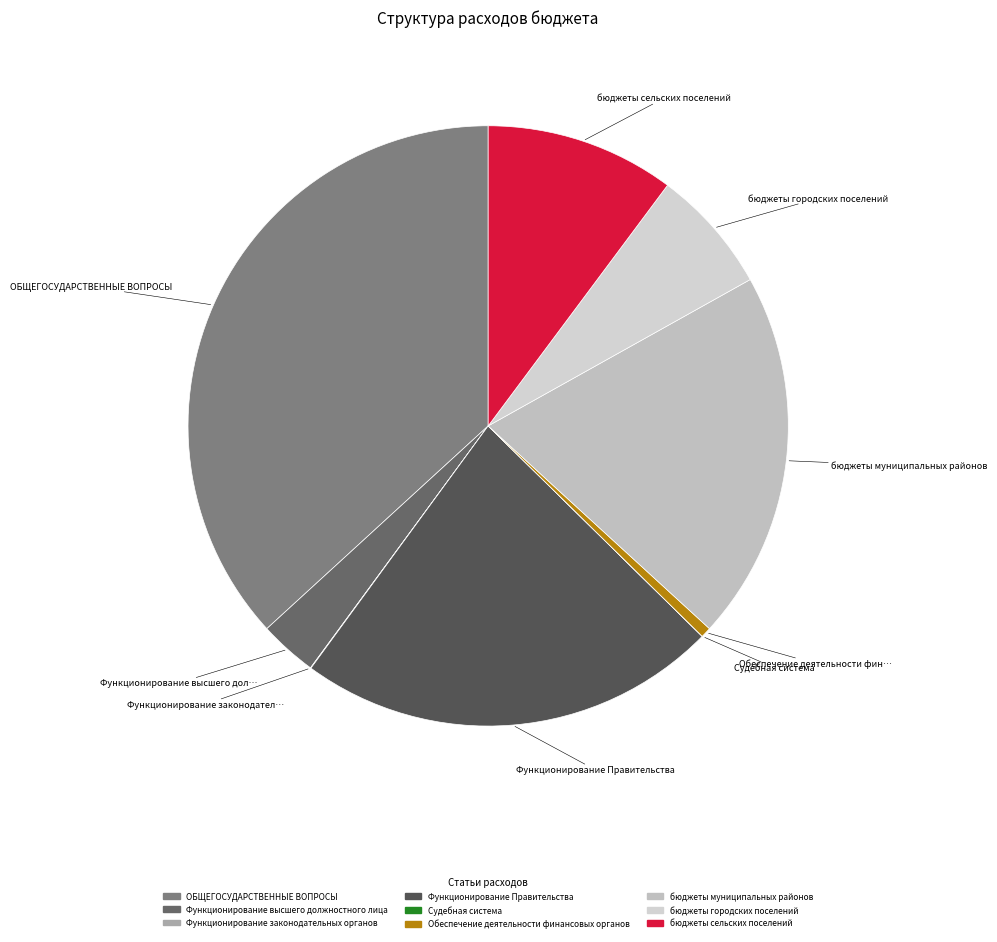

Combined, do Судебная система and Функционирование Правительства account for over 50%?

No